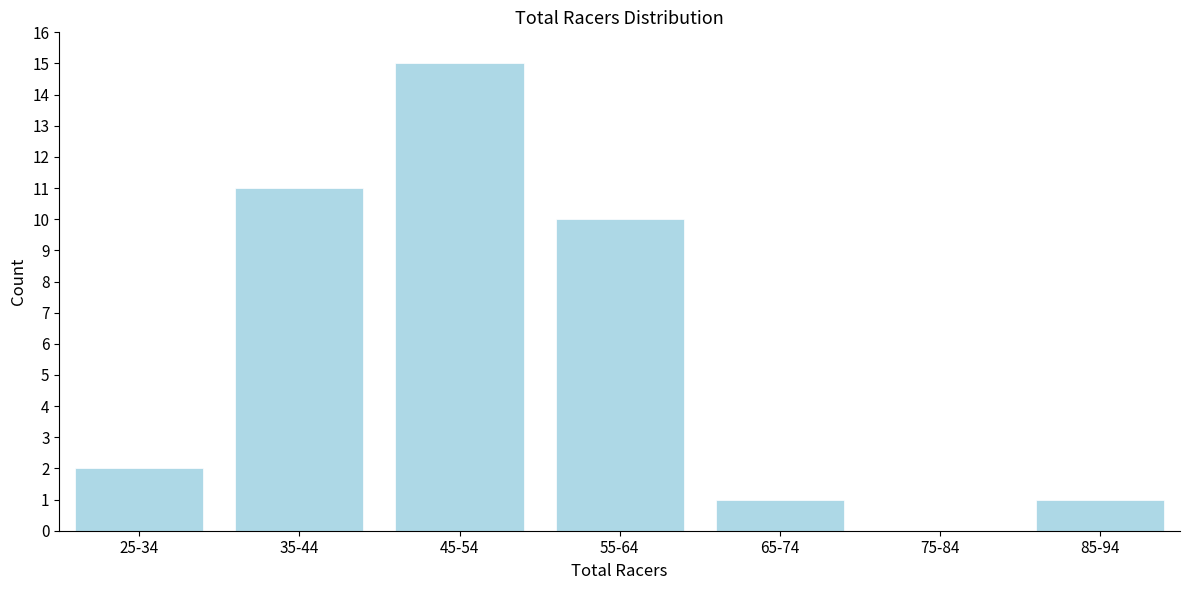

Reading left to right, extract all data points from this chart.

25-34=2	35-44=11	45-54=15	55-64=10	65-74=1	75-84=0	85-94=1